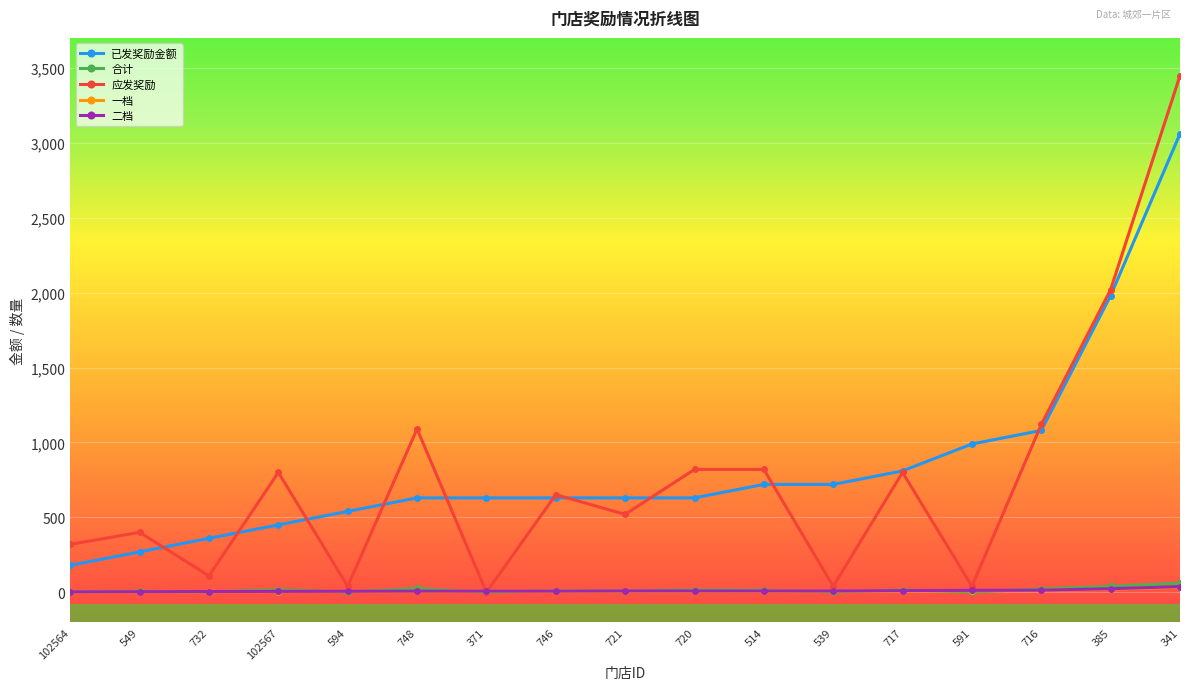

What are all the series names shown in the legend?

已发奖励金额, 合计, 应发奖励, 一档, 二档